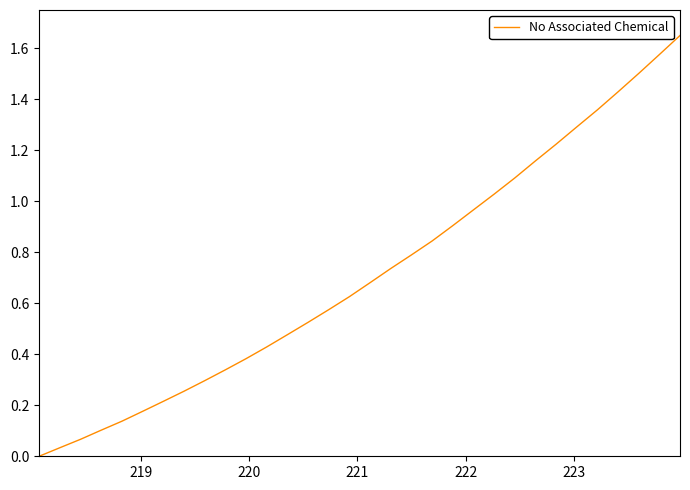

Does the chart display data point markers on the line(s)?

No